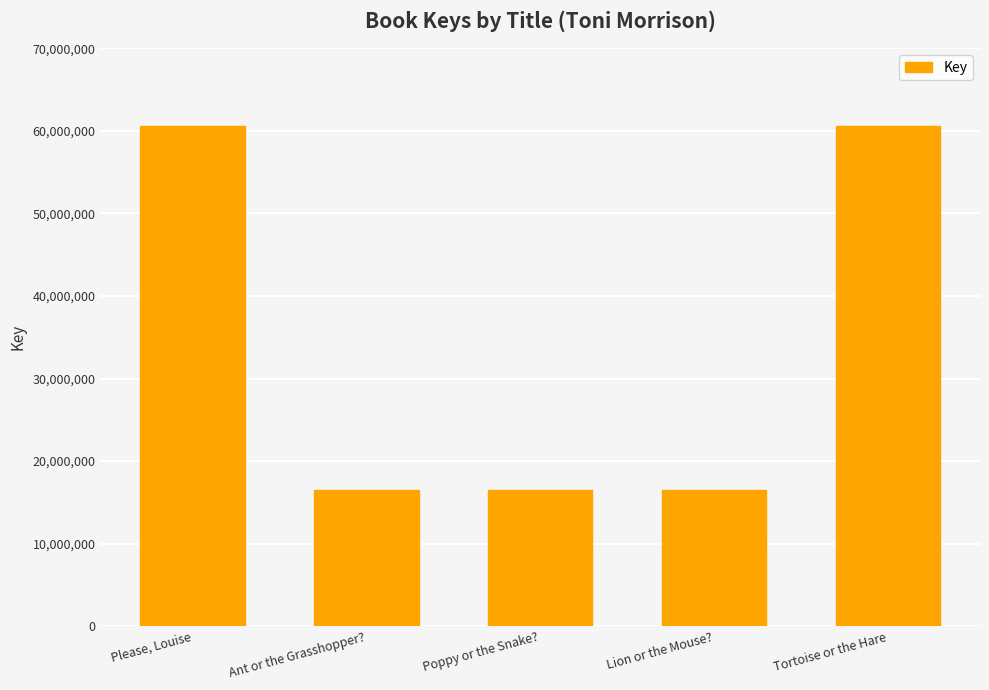

The chart shows a value of 26009675 at Please, Louise. True or false?

False